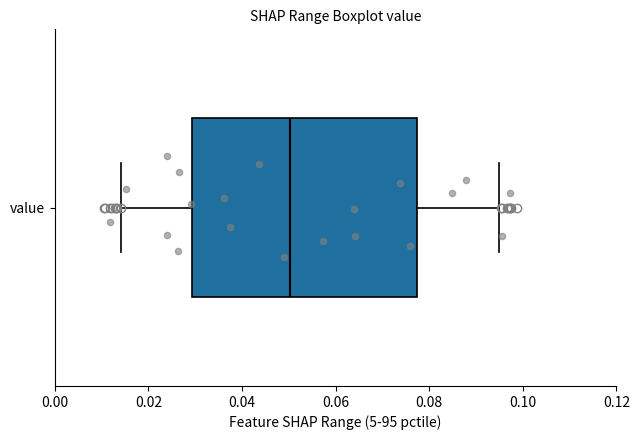

Transcribe this box plot: give where the median line is, the range the box spans, and where the two whiskers end, as read against the x-axis. The values are not printed on the chart, so give them approximately, as read against the axis.

median 0.050, box 0.030 to 0.078, whiskers 0.014 to 0.094